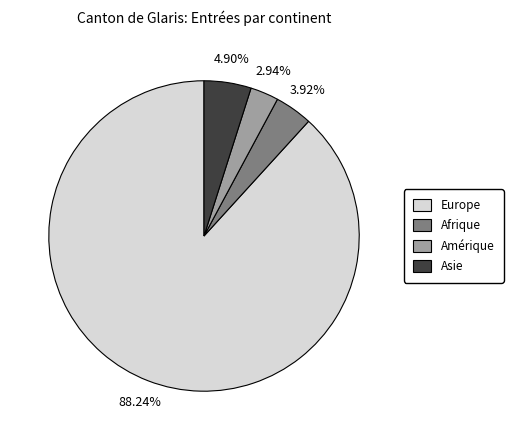

How many segments does this pie chart have?

4